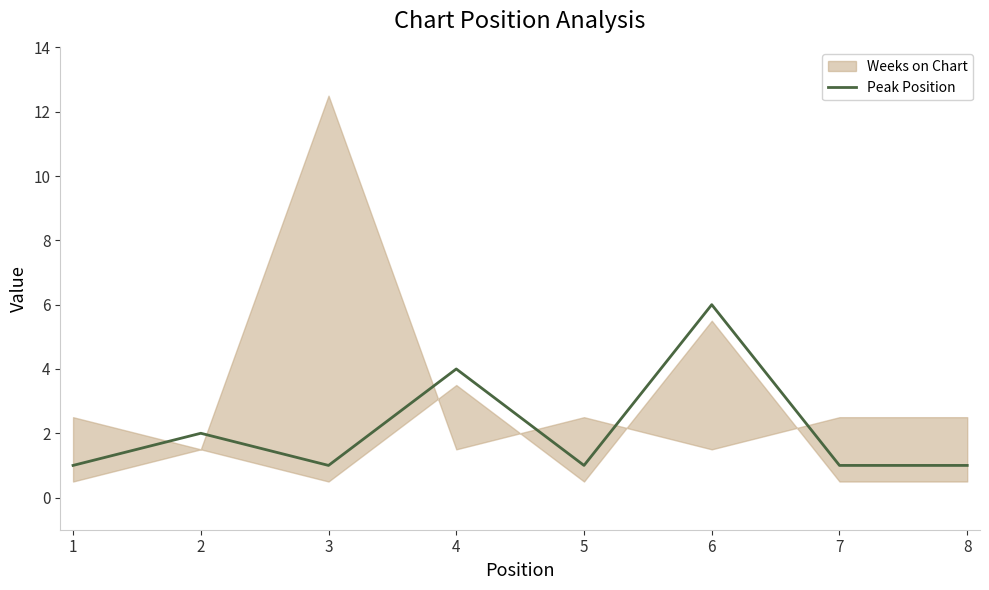

The Peak Position series shows 1 at 2. True or false?

False